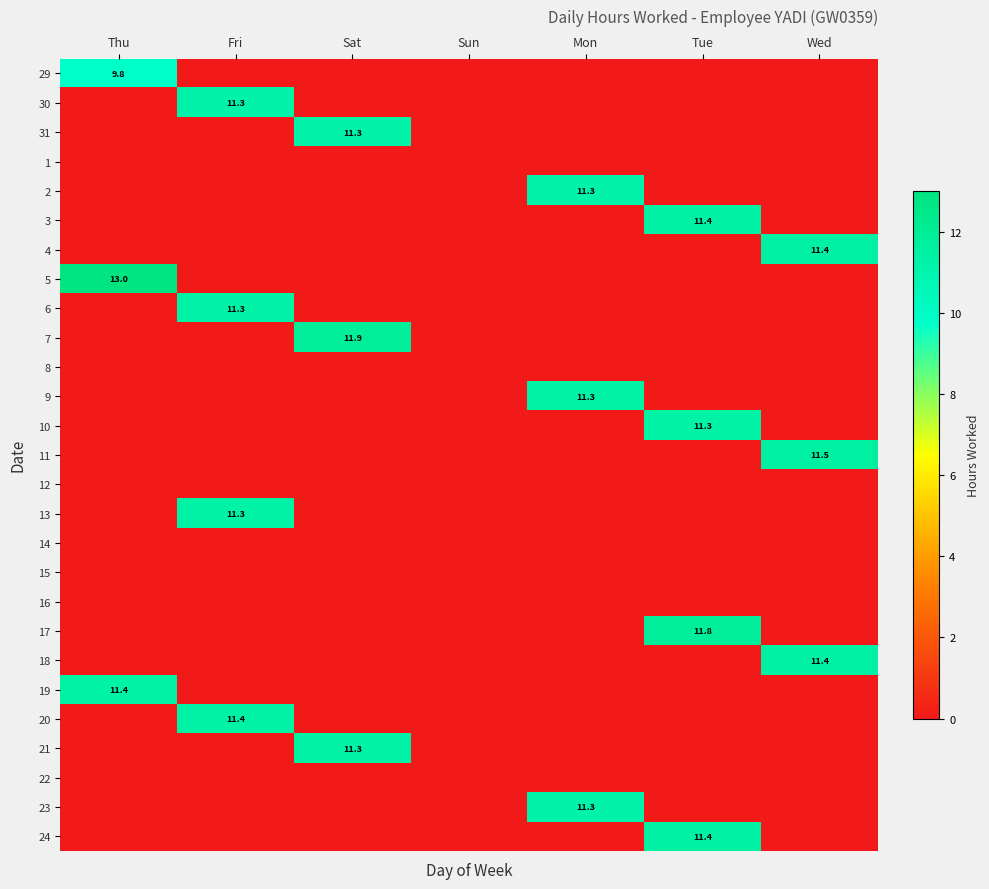

True or false: 24 has a value of 6.4 at Tue.

False